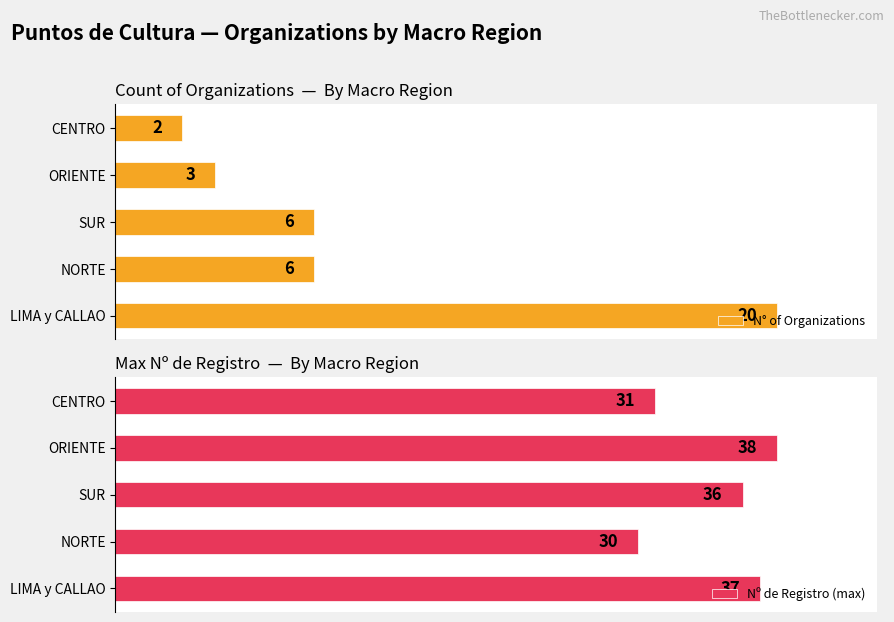

Which category has the lowest value in the N° of Organizations series?

CENTRO